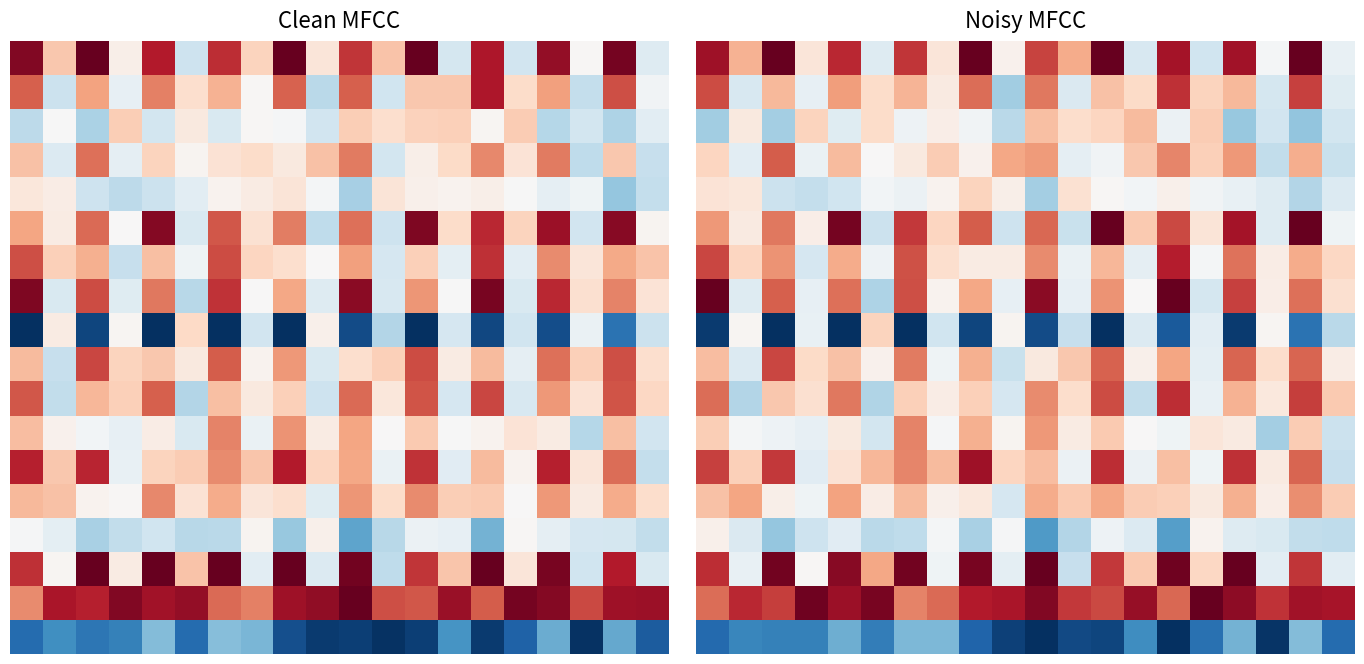

At which category is the sum across all series the highest?

18